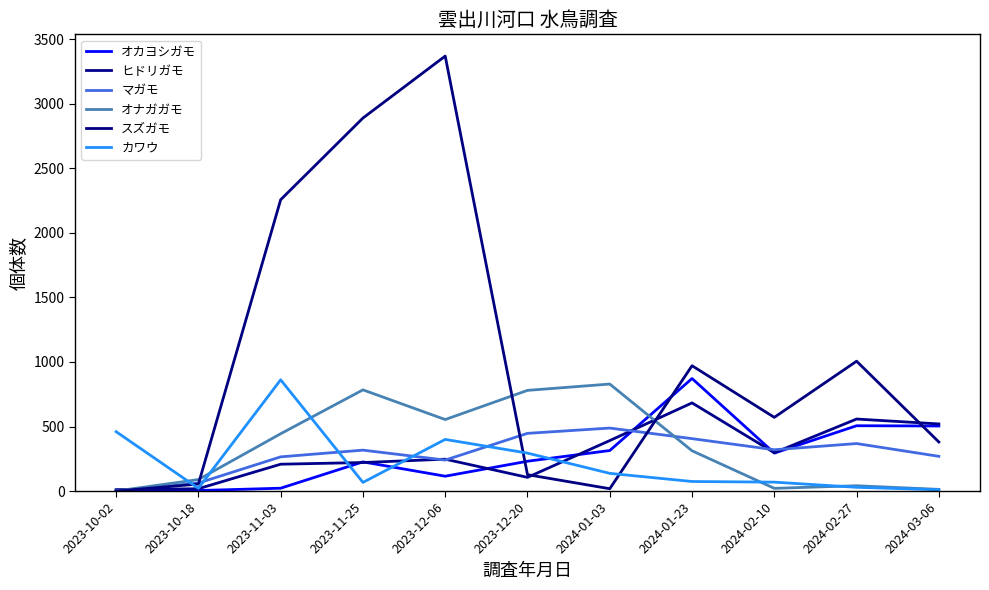

How many lines are shown in the chart?

6